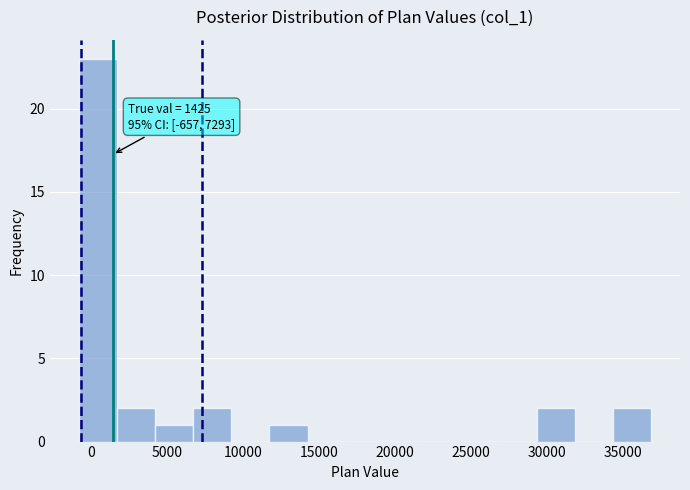

Which range on the x-axis has the tallest bar?

-1000 to 1500